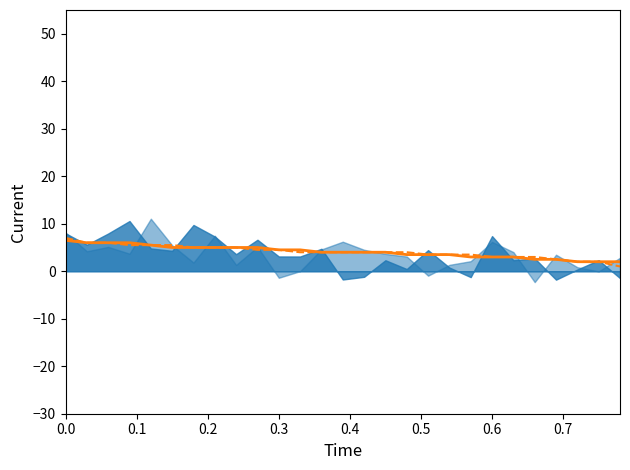

The value of Black Points (trend) at 14 is 1.7. True or false?

False